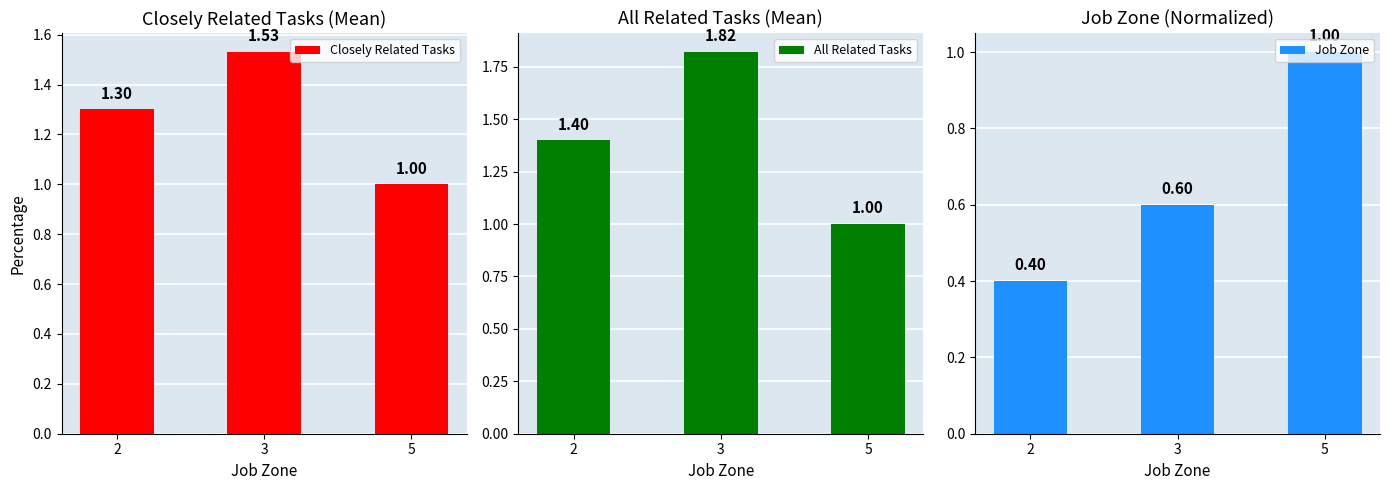

What is the value of the All Related Tasks bar at the 3rd from the left?

1.0